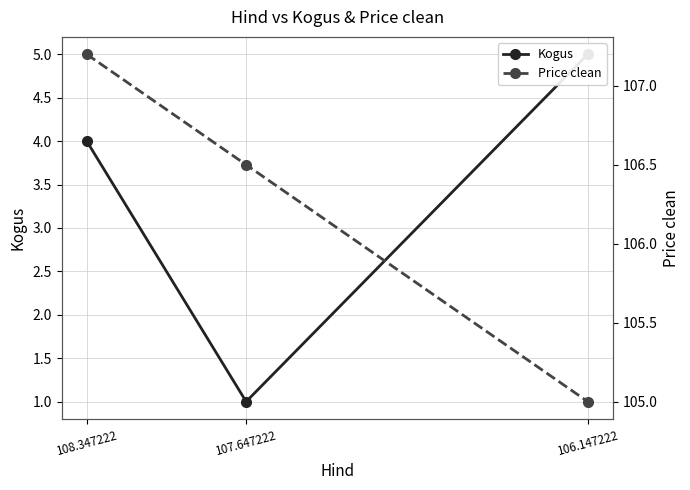

At which category is the sum across all series the highest?

108.347222